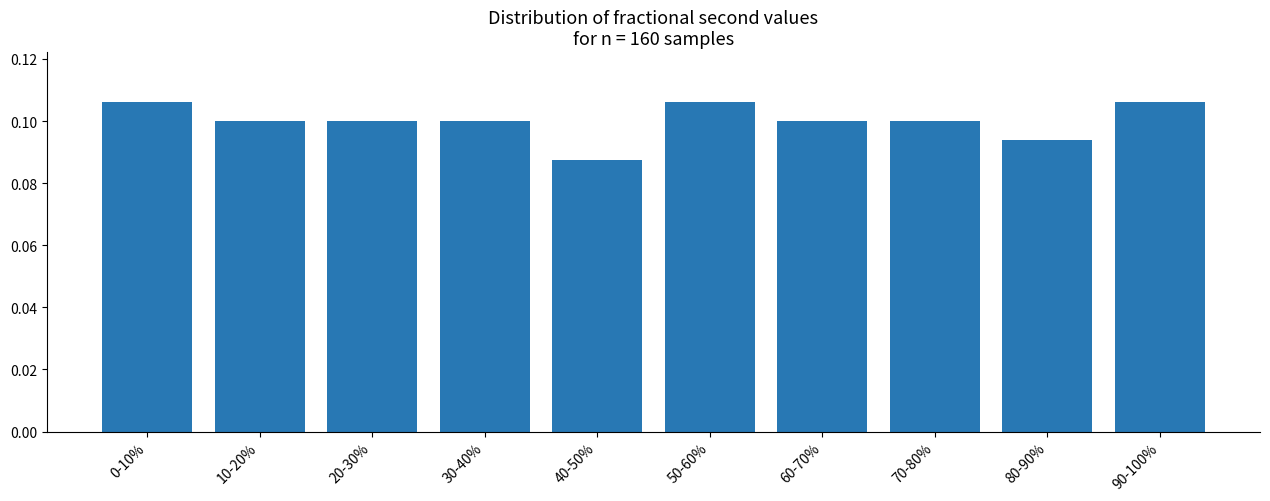

True or false: the data shows 0.1 at 40-50%.

True